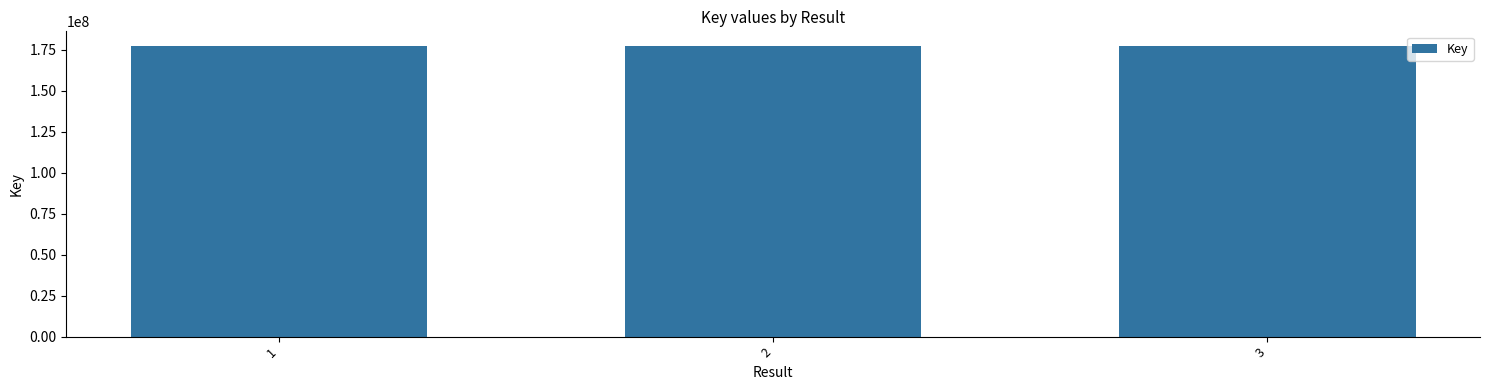

Approximately how many times larger is the value at 1 compared to 3?

1.0